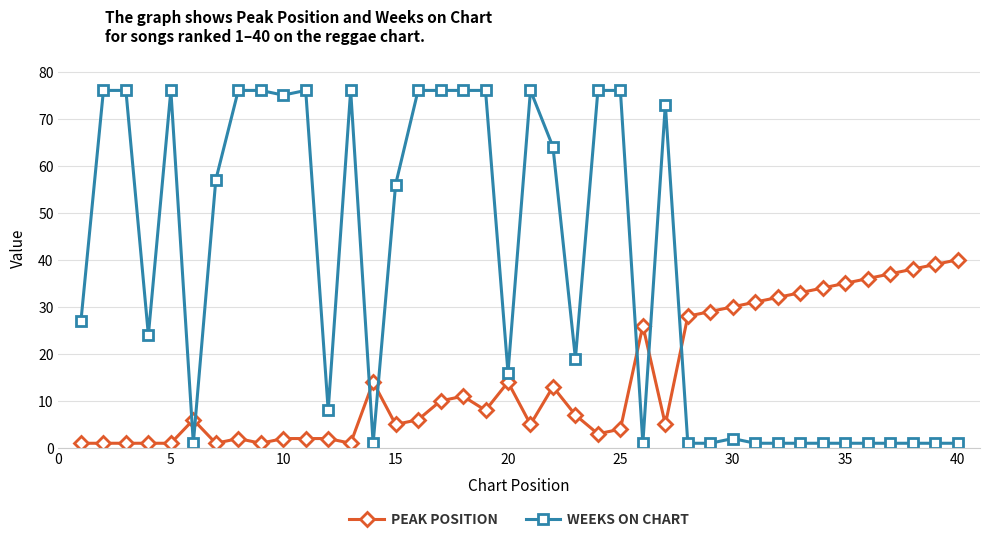

How many times do WEEKS ON CHART and PEAK POSITION cross each other?

7